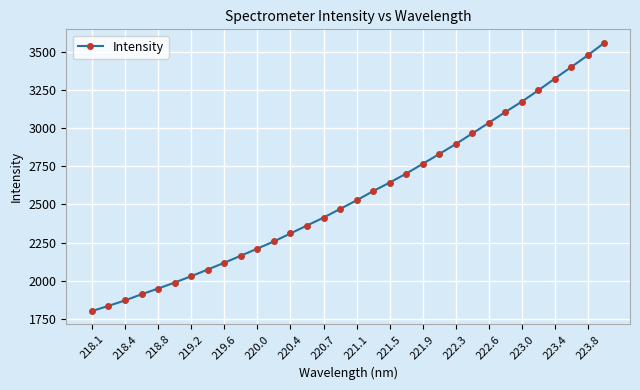

Reading right to left, extract all data points from this chart.

3558.0	3476.3	3399.6	3323.9	3246.8	3172.8	3104.7	3033.9	2964.6	2895.1	2830.2	2765.8	2701.8	2643.3	2587.1	2527.2	2470.5	2414.0	2362.3	2310.5	2258.5	2211.3	2164.8	2118.7	2074.6	2030.8	1989.2	1950.3	1912.6	1872.3	1836.7	1802.7